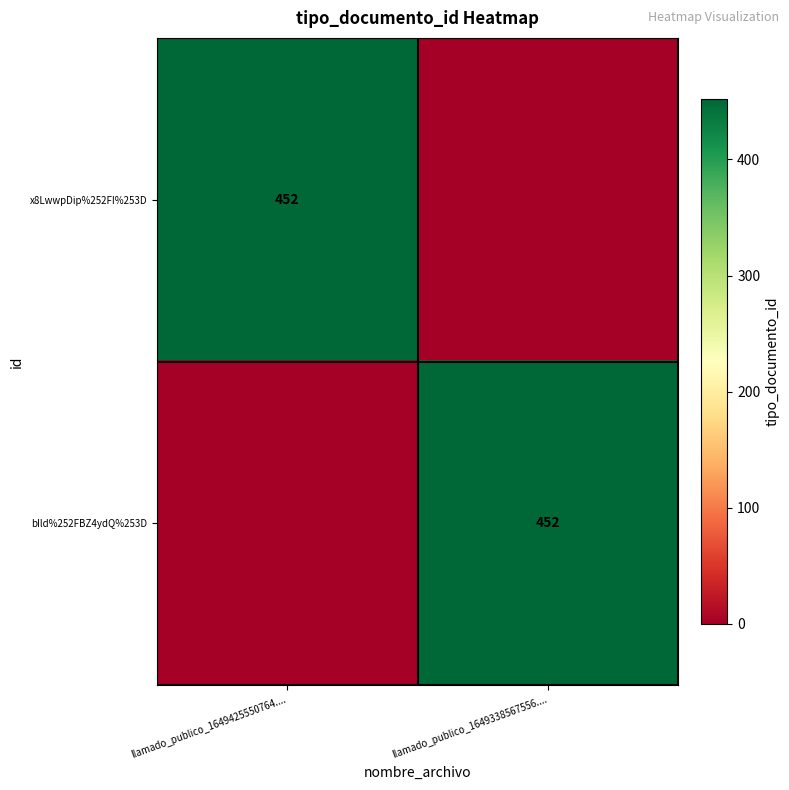

Is it true that x8LwwpDip%252FI%253D equals 806 at llamado_publico_1649425550764....?

False